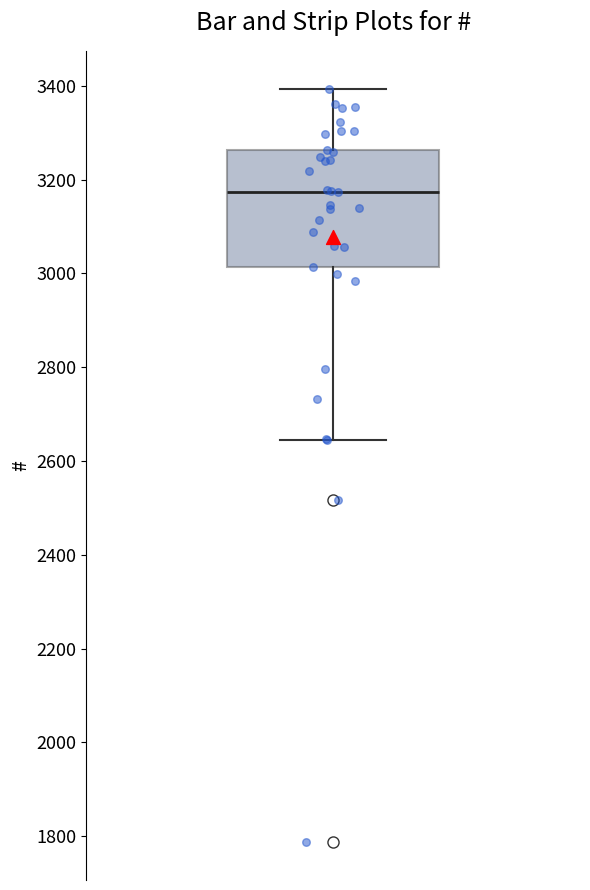

Read this box plot against the y-axis: the position of the median line, the range covered by the box, and the ends of both whiskers. The values are not printed on the chart, so give them approximately, as read against the axis.

median 3180, box 3020 to 3260, whiskers 2640 to 3400